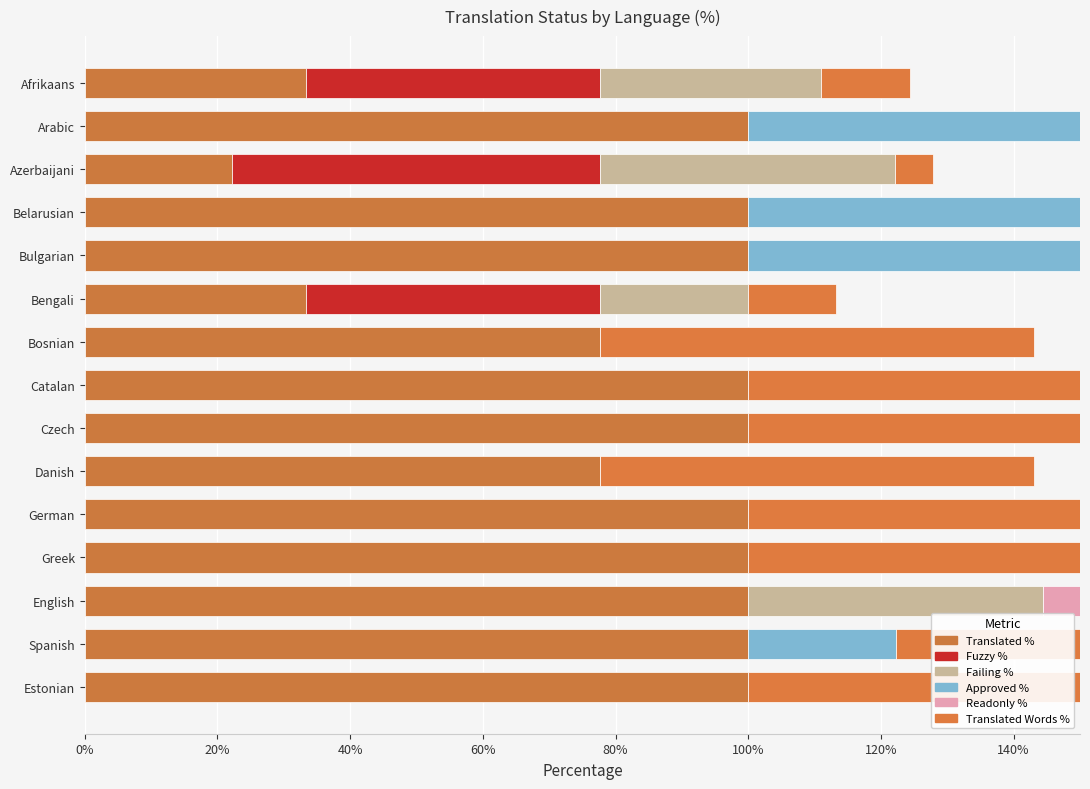

How many data points does each series have?

15